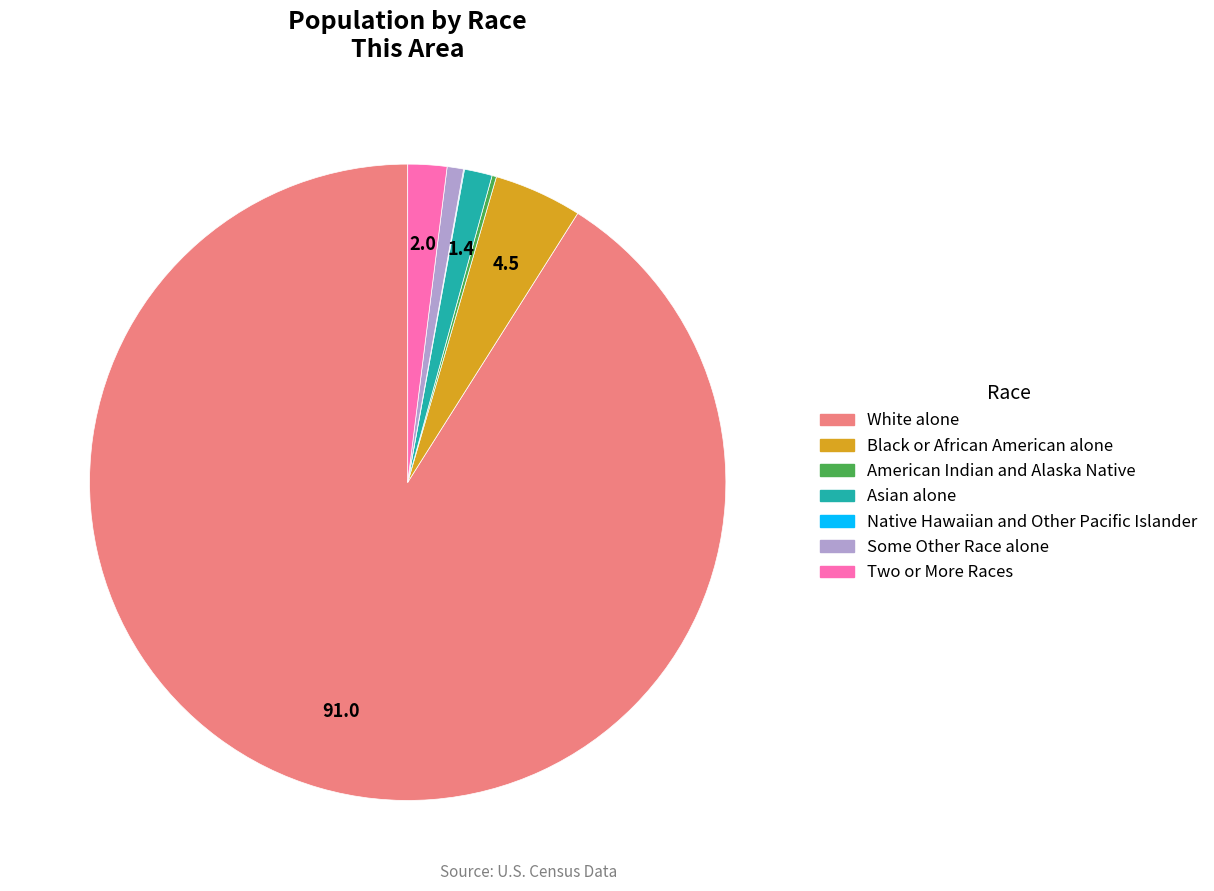

Which slice is the largest?

White alone